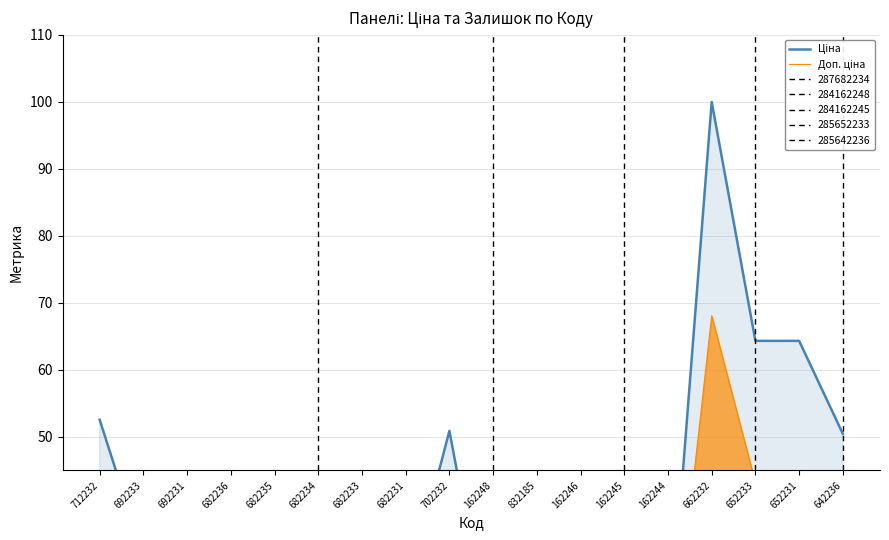

What is the difference between the second highest and minimum values in the Доп. ціна series?

39.9